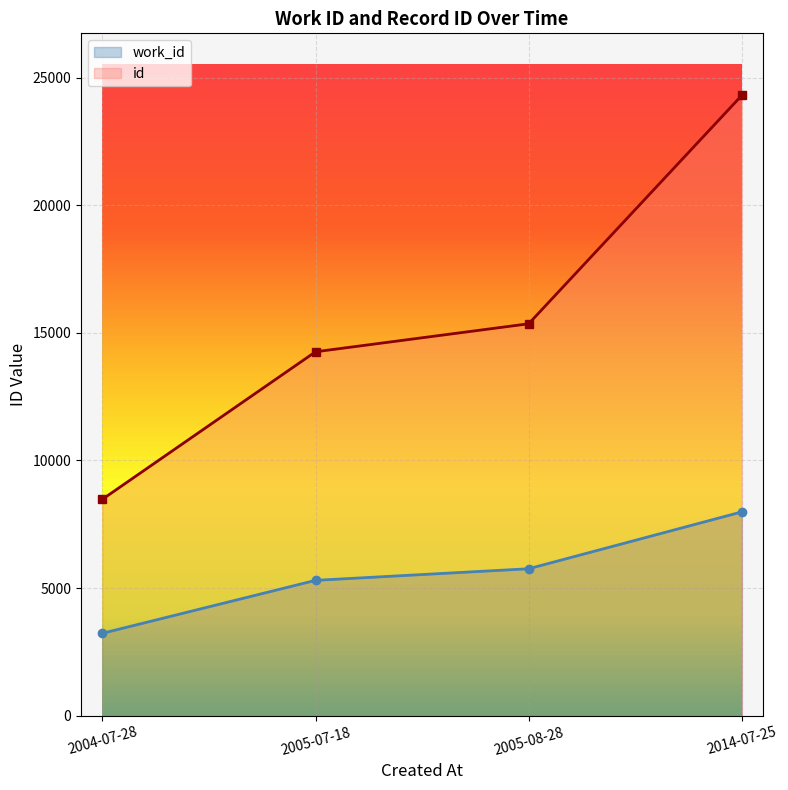

Reading left to right, list all the values displayed in this chart.

work_id: 2004-07-28=3228	2005-07-18=5302	2005-08-28=5757	2014-07-25=7984
id: 2004-07-28=8477	2005-07-18=14257	2005-08-28=15354	2014-07-25=24302